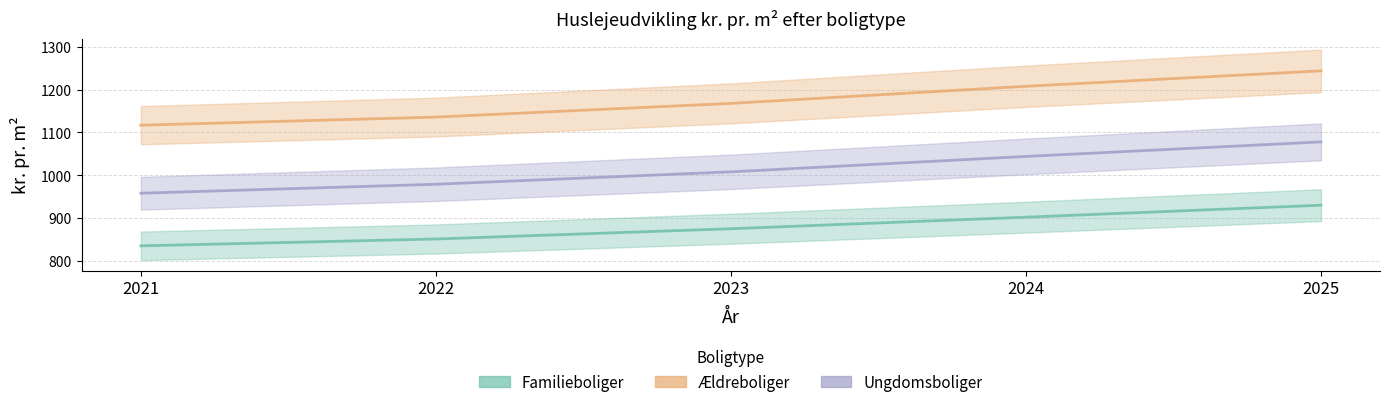

Which series has the largest total across all categories?

Ældreboliger